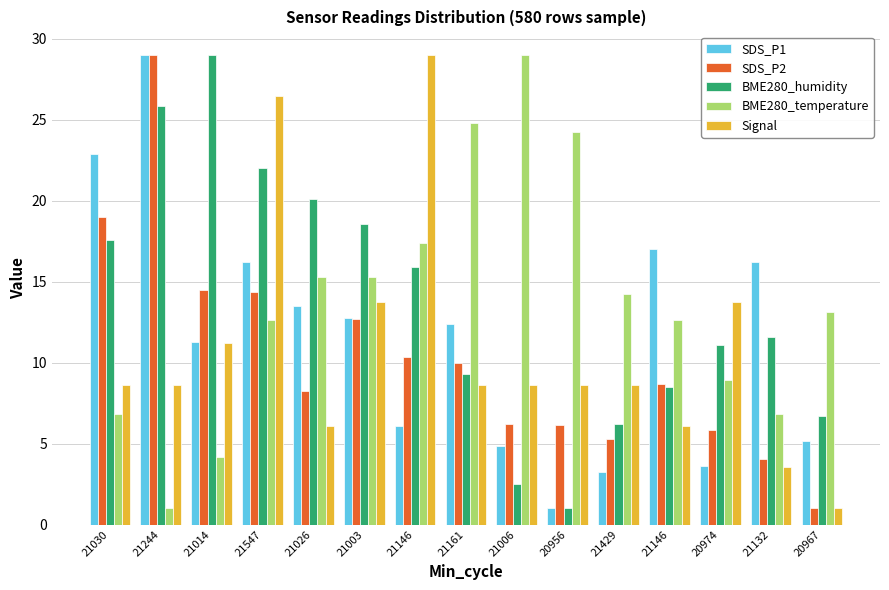

Are the bars grouped side by side (vs. stacked)?

Yes